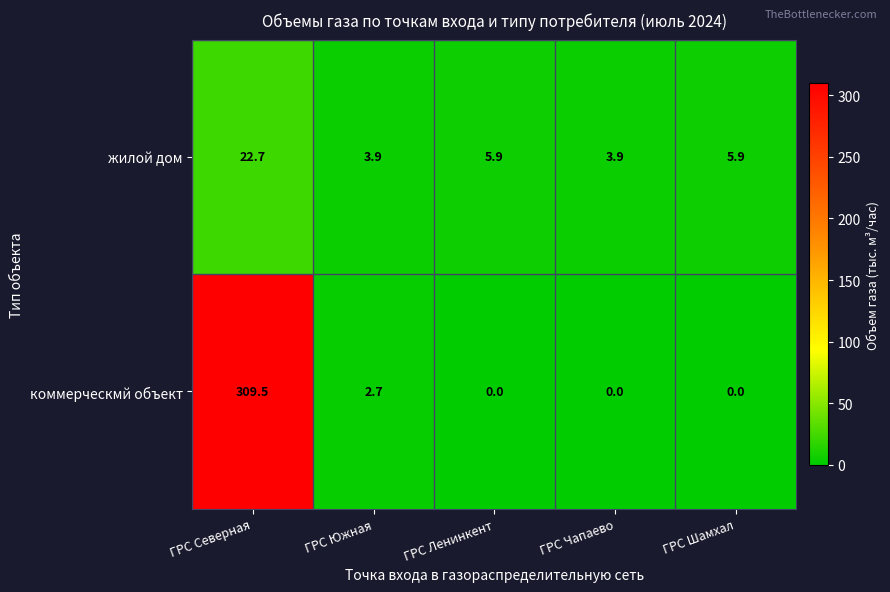

Which category has the highest value in the жилой дом series?

ГРС Северная